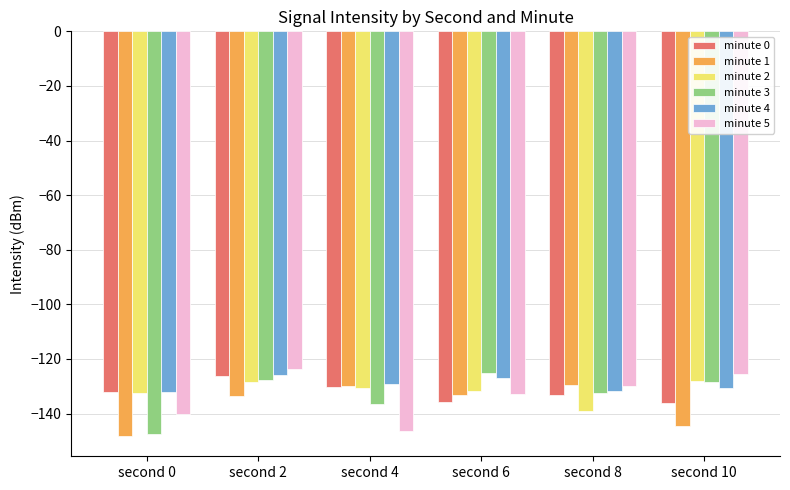

At which label does minute 4 first exceed -129?

second 2